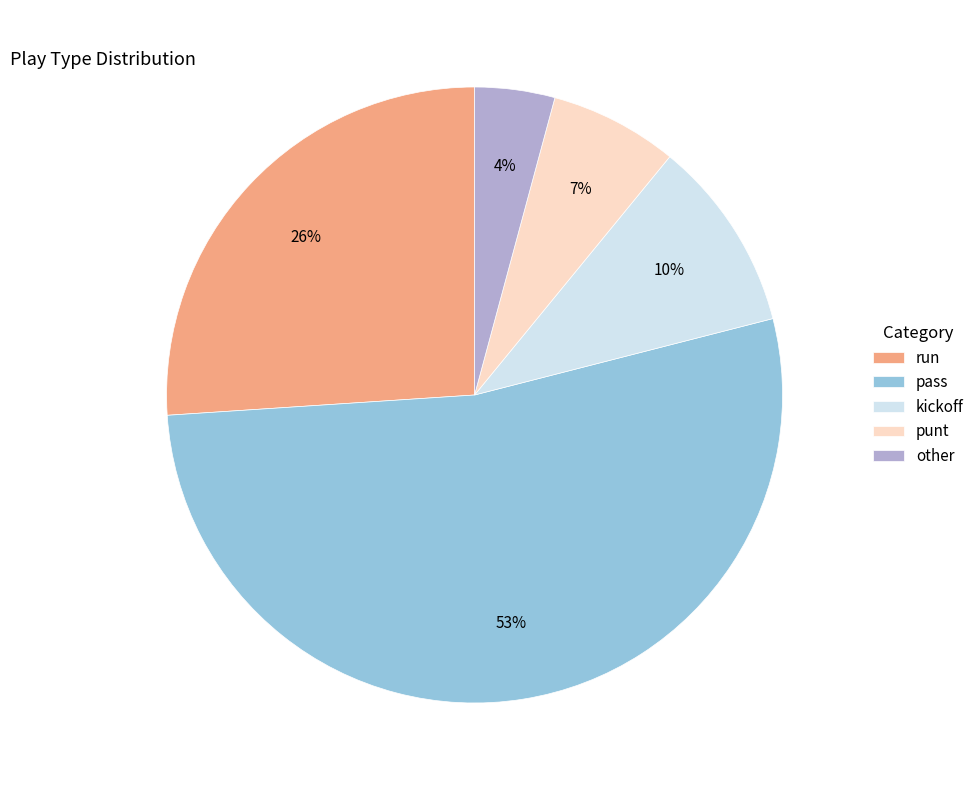

What percentage is the punt slice, to the nearest percent?

7%